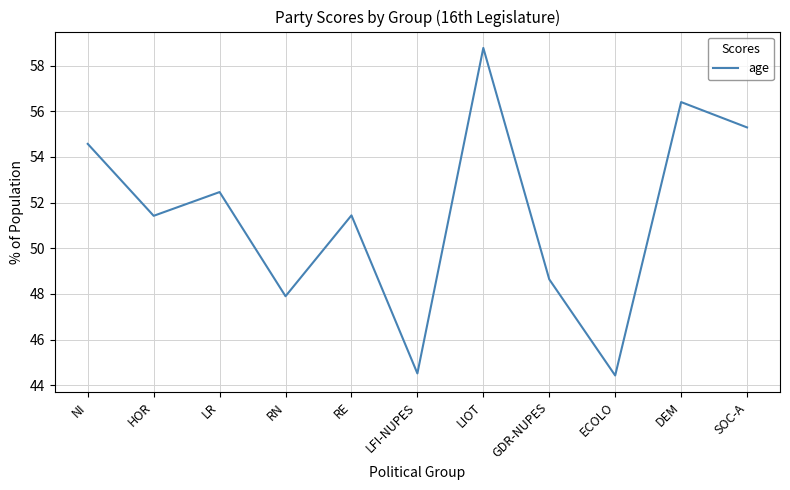

What is the difference between the values at RN and RE?

3.5